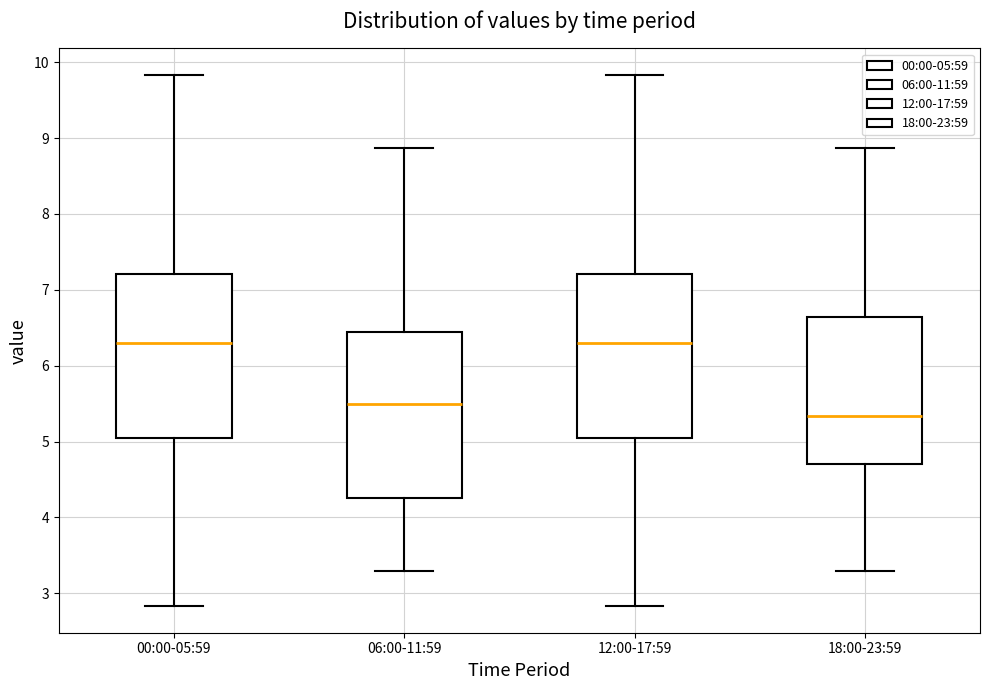

Where does the median line of the box for 18:00-23:59 sit on the y-axis? The values are not printed on the chart, so give them approximately, as read against the axis.

5.3